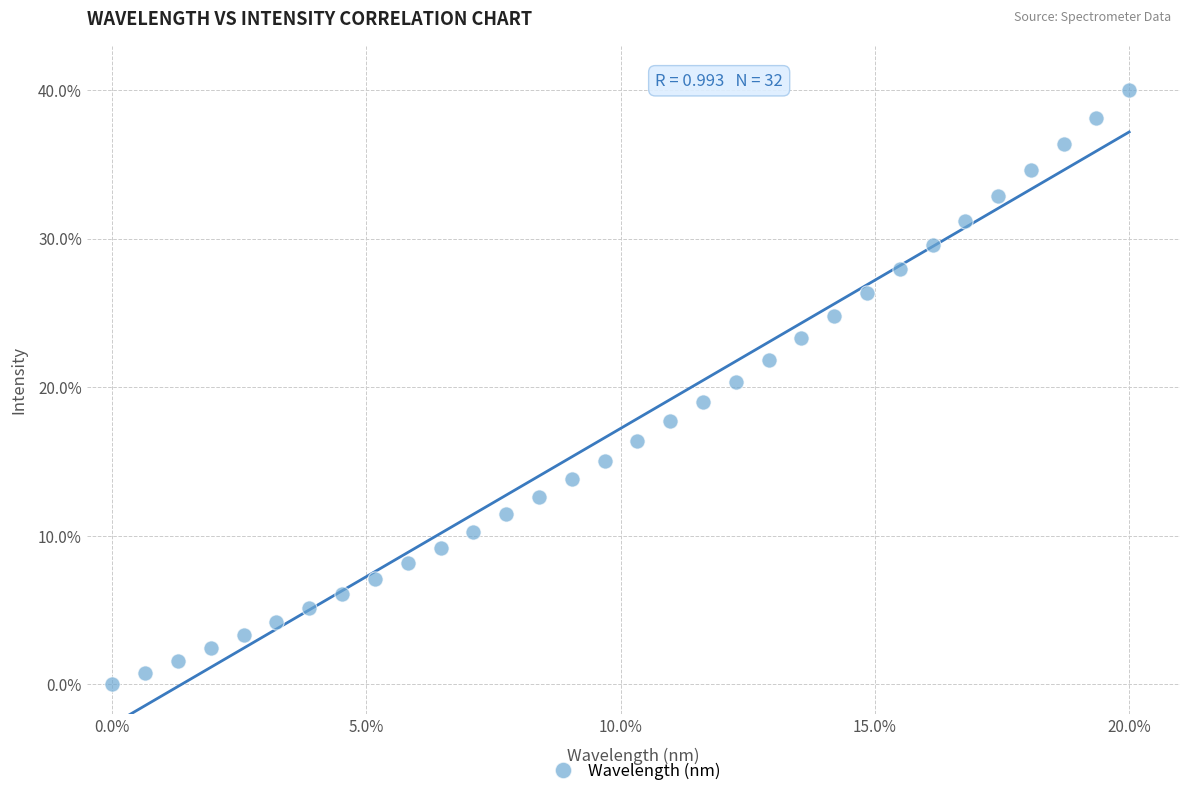

What is the range of Y values (max minus min)?

40.0